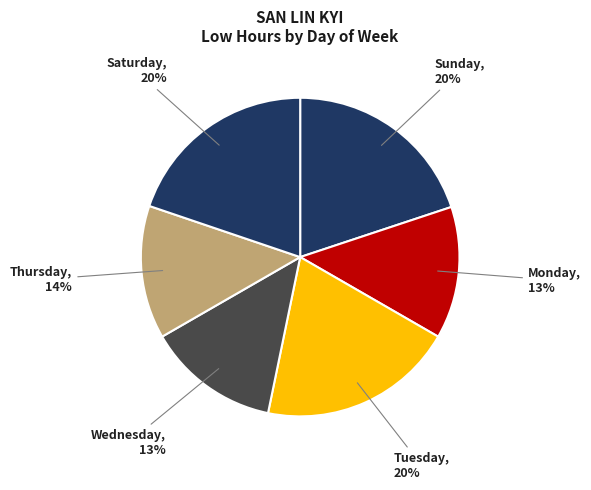

How many segments does this pie chart have?

6